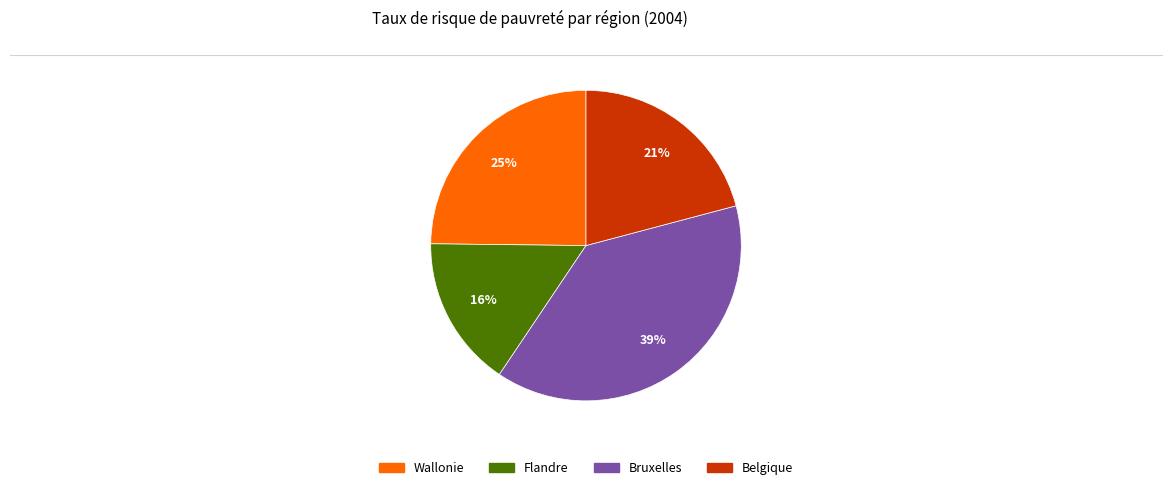

True or false: Belgique accounts for 28% of the total.

False